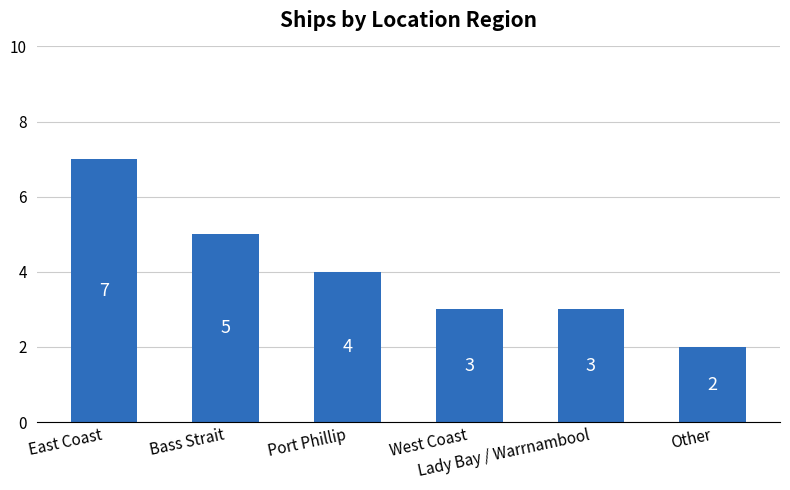

What is the difference between the values at Bass Strait and Lady Bay / Warrnambool?

2